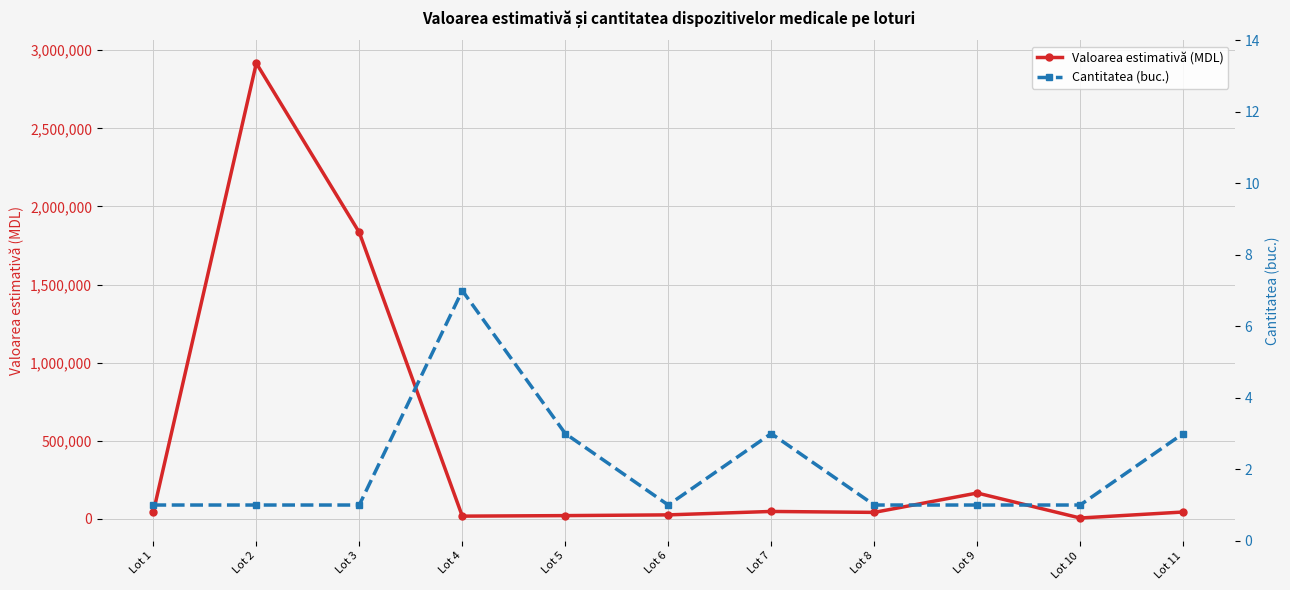

What is the greatest value displayed?

2916666